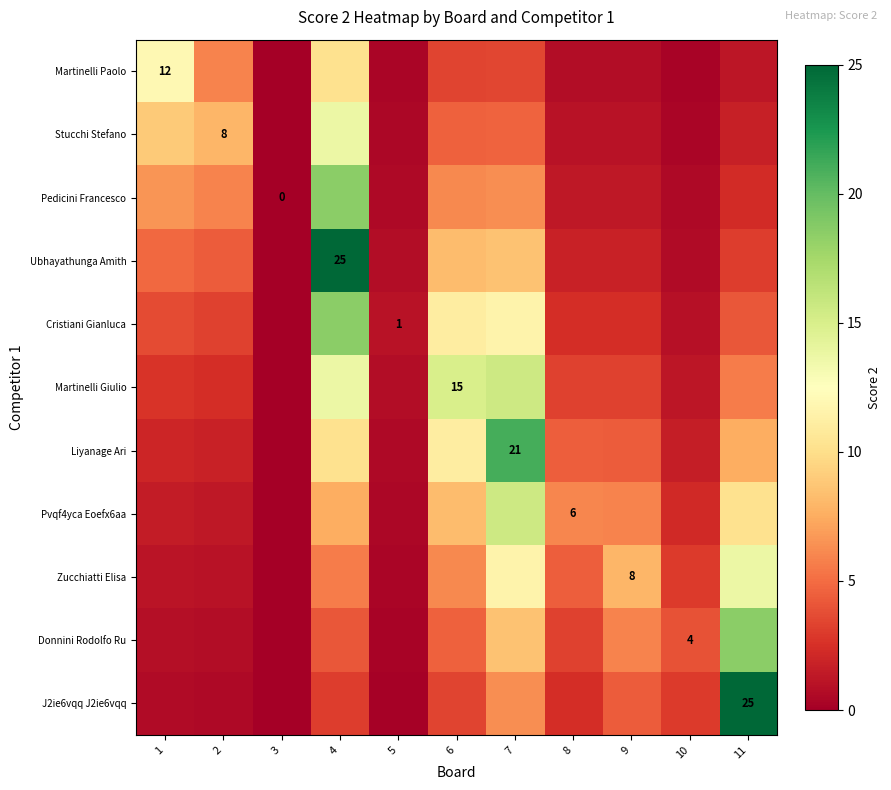

The Cristiani Gianluca series shows 2.0 at 2. True or false?

False